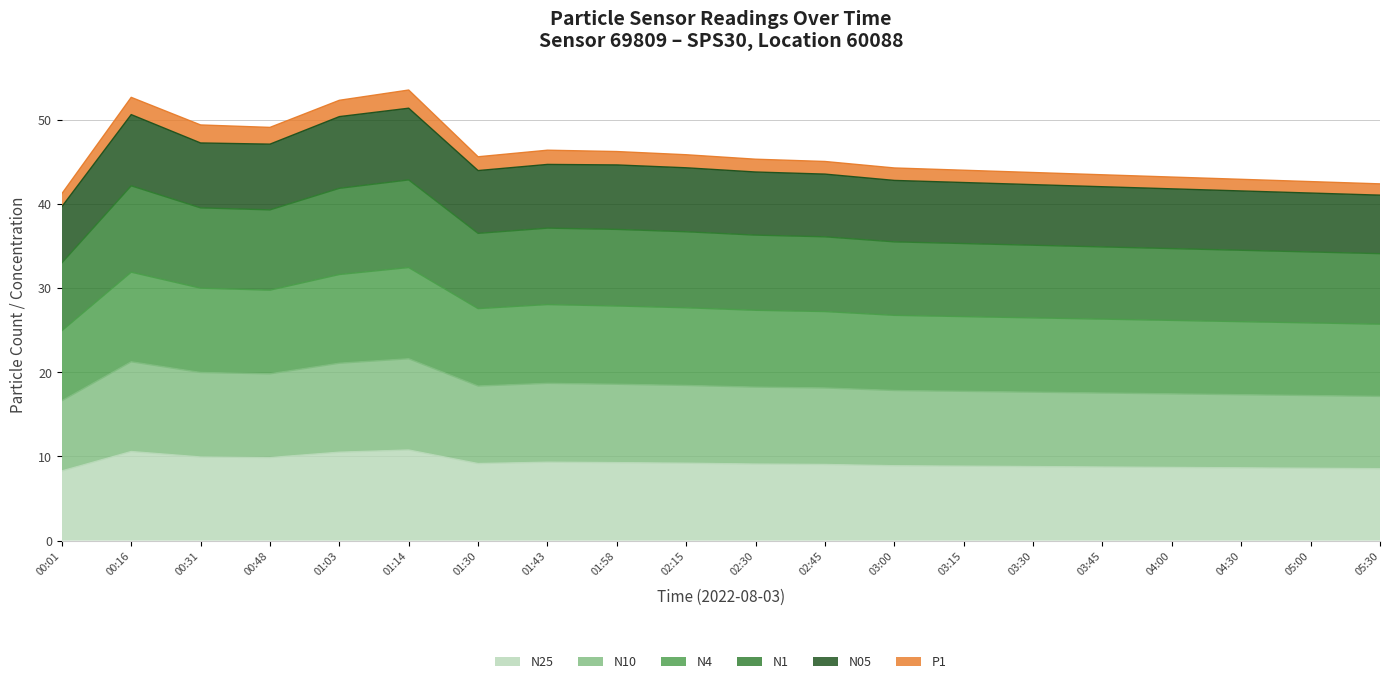

Does the chart have visible grid lines?

Yes